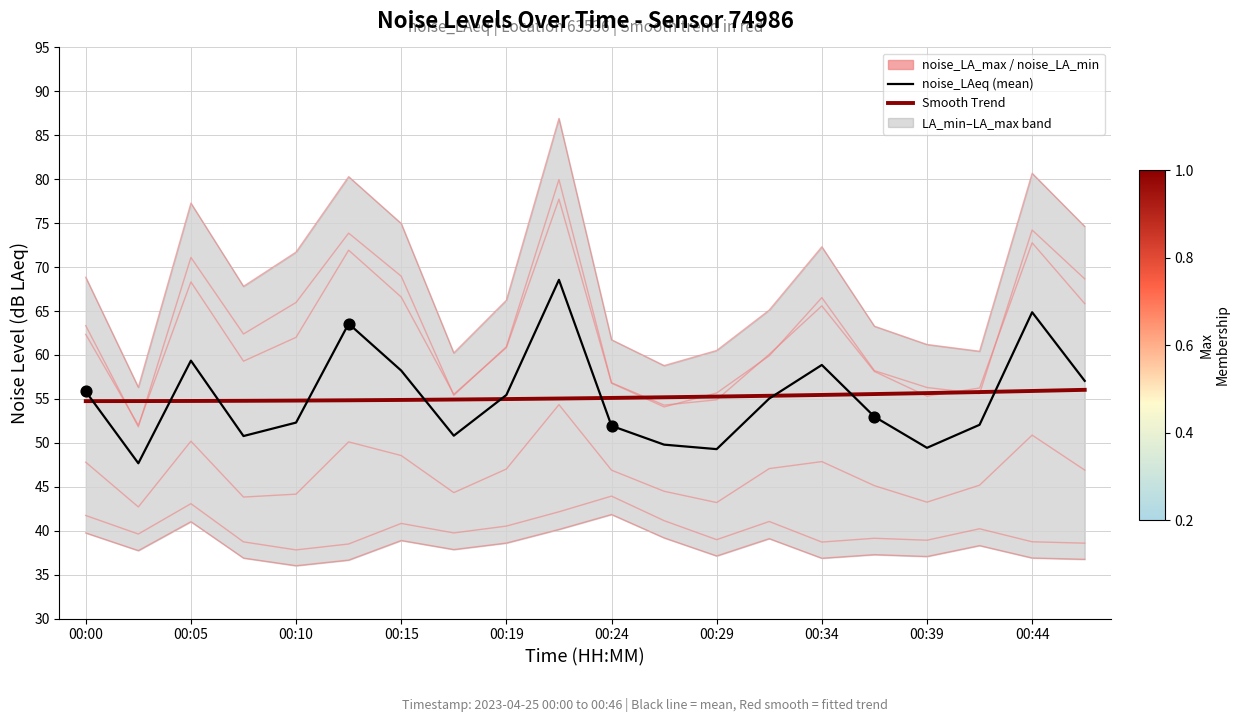

Which series has the largest total across all categories?

Smooth Trend (noise_LAeq)